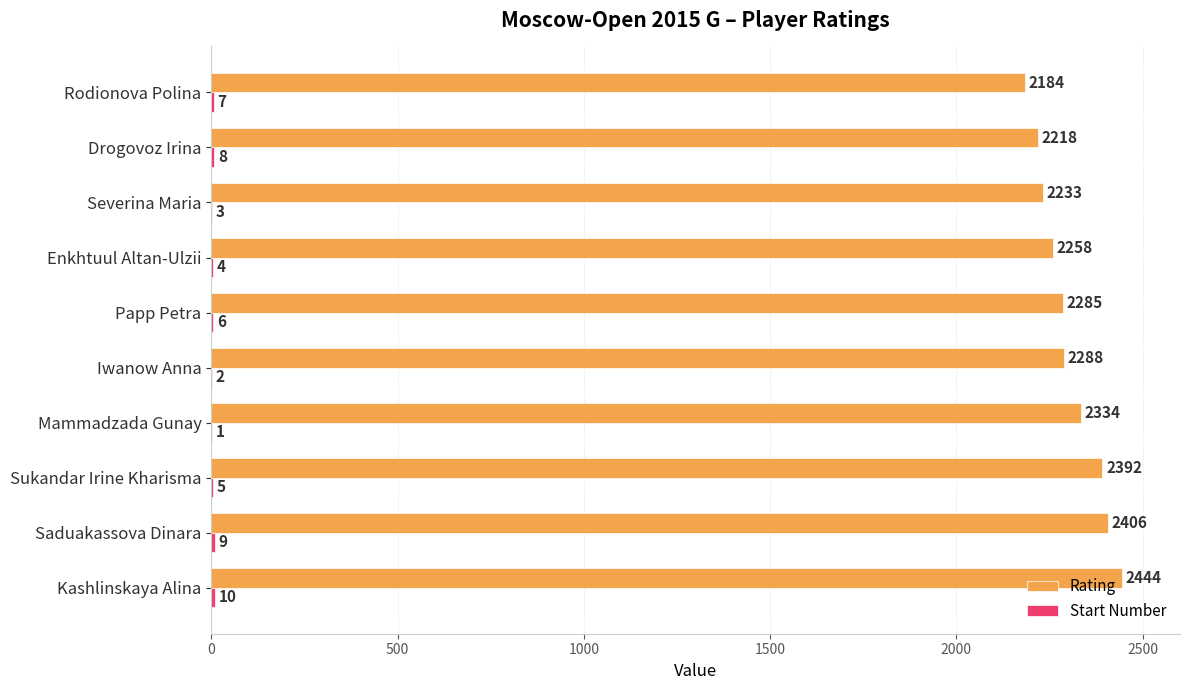

Between Iwanow Anna and Enkhtuul Altan-Ulzii, which series saw the biggest shift?

Rating